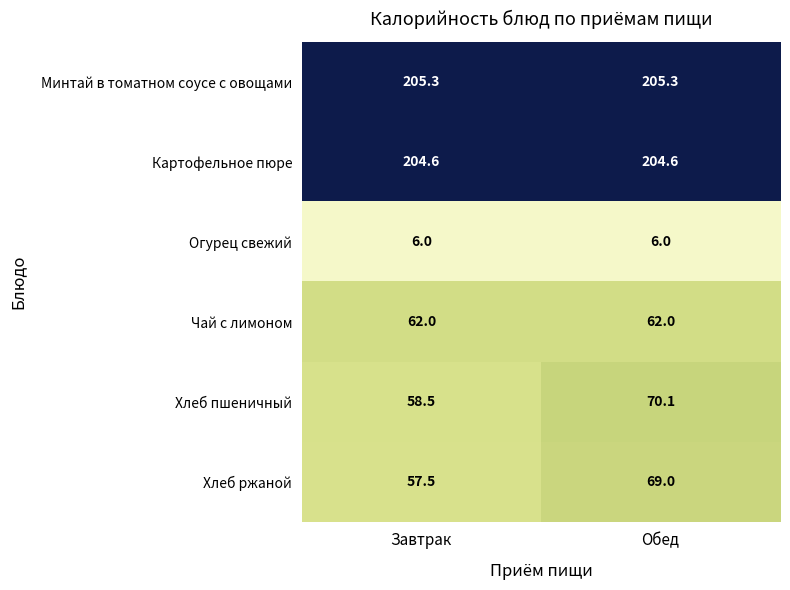

Between Завтрак and Обед, which series saw the biggest shift?

Хлеб пшеничный